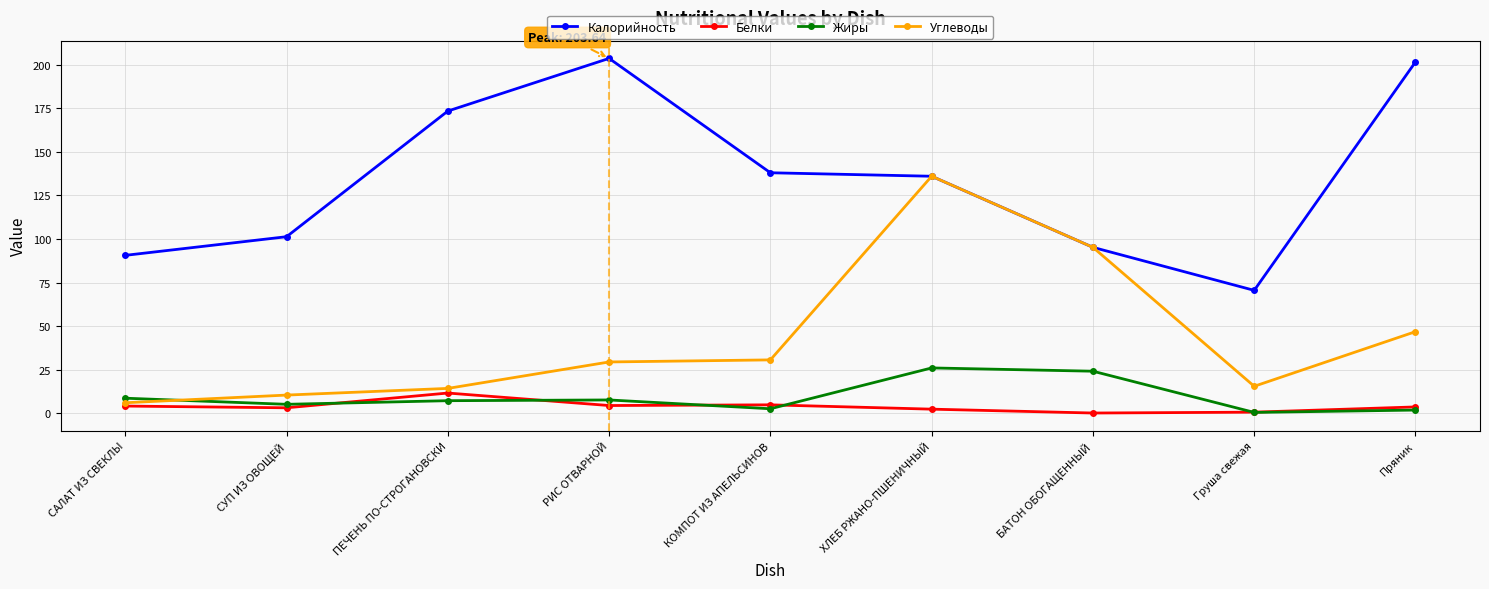

At which category does the chart reach its peak across all series?

РИС ОТВАРНОЙ